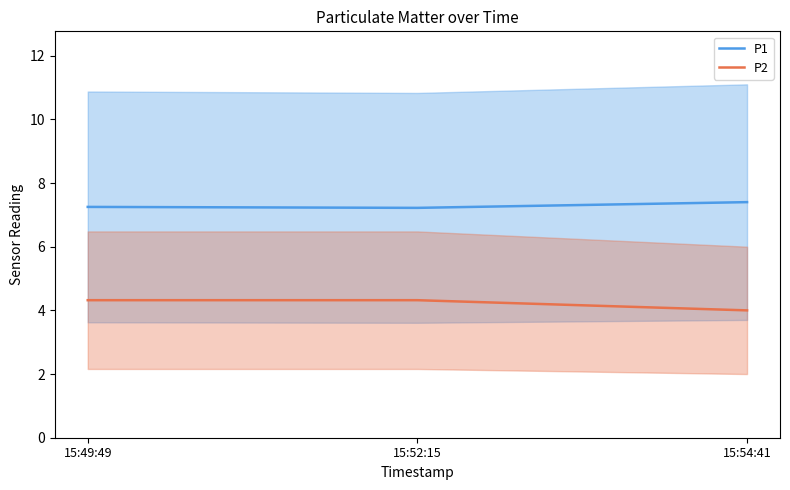

Does the chart display data point markers on the line(s)?

No